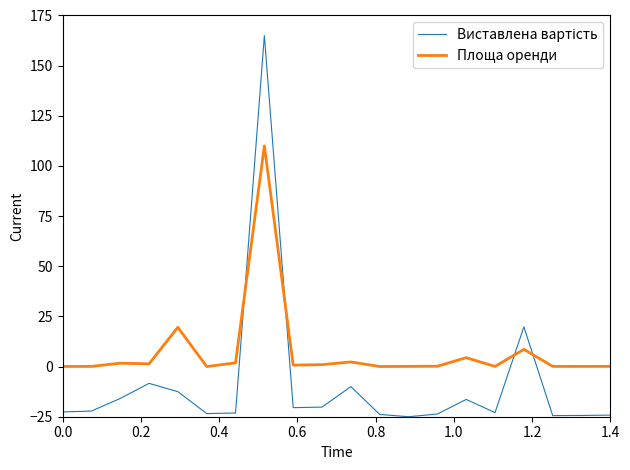

What is the difference between the maximum and minimum values in the Площа оренди series?

110.0